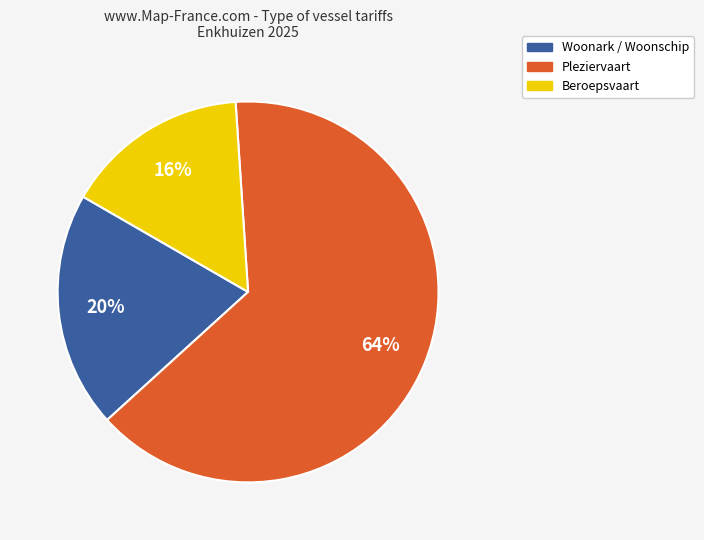

To the nearest percent, what is the average slice percentage?

33%